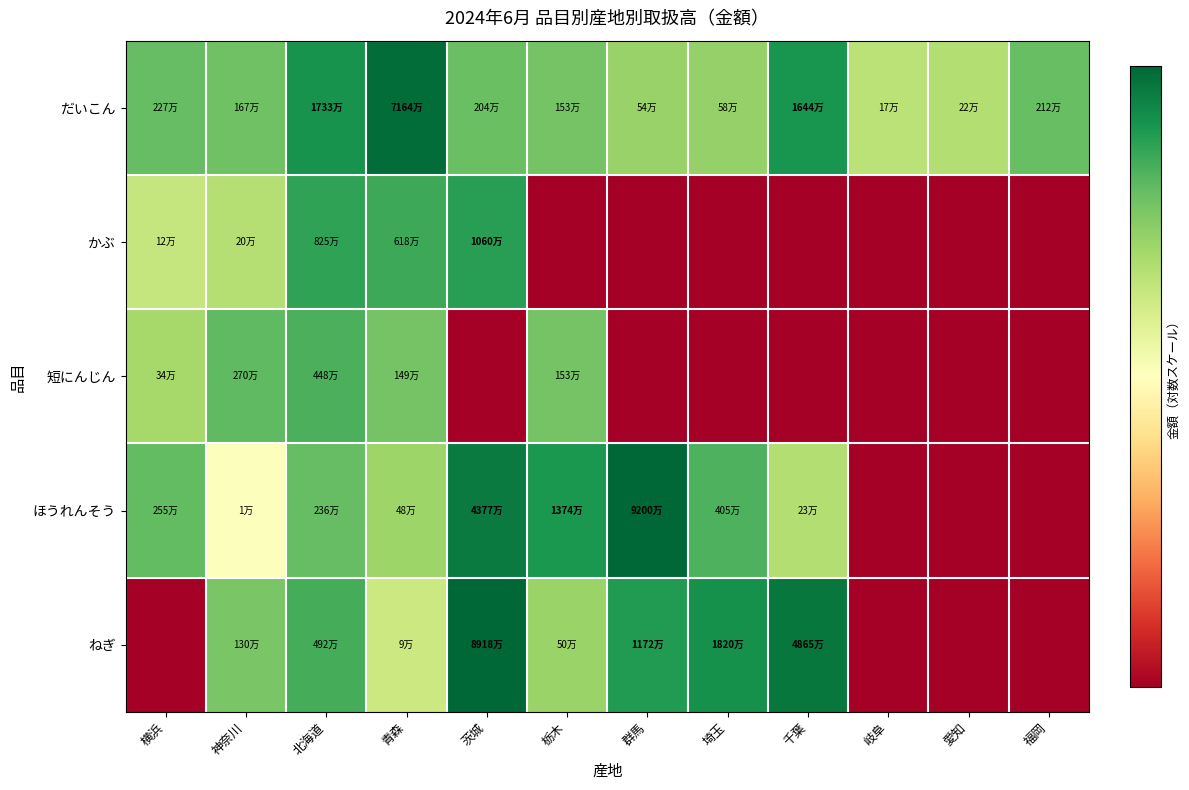

What is the greatest value displayed?

18.3